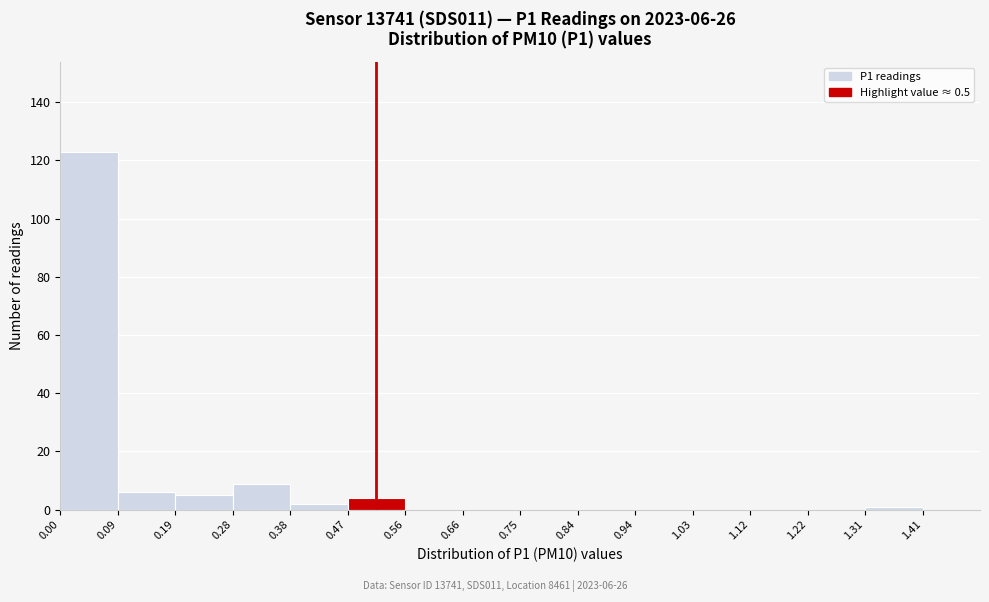

Which range on the x-axis has the tallest bar?

0.00 to 0.09